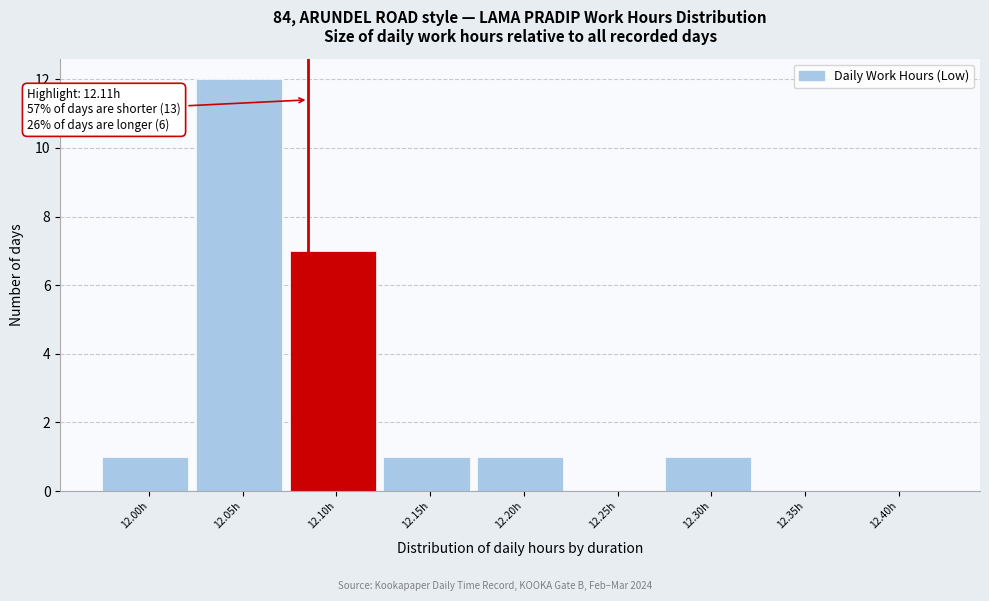

Reading right to left, what are all the values shown in this chart?

12.40h=0	12.35h=0	12.30h=1	12.25h=0	12.20h=1	12.15h=1	12.10h=7	12.05h=12	12.00h=1